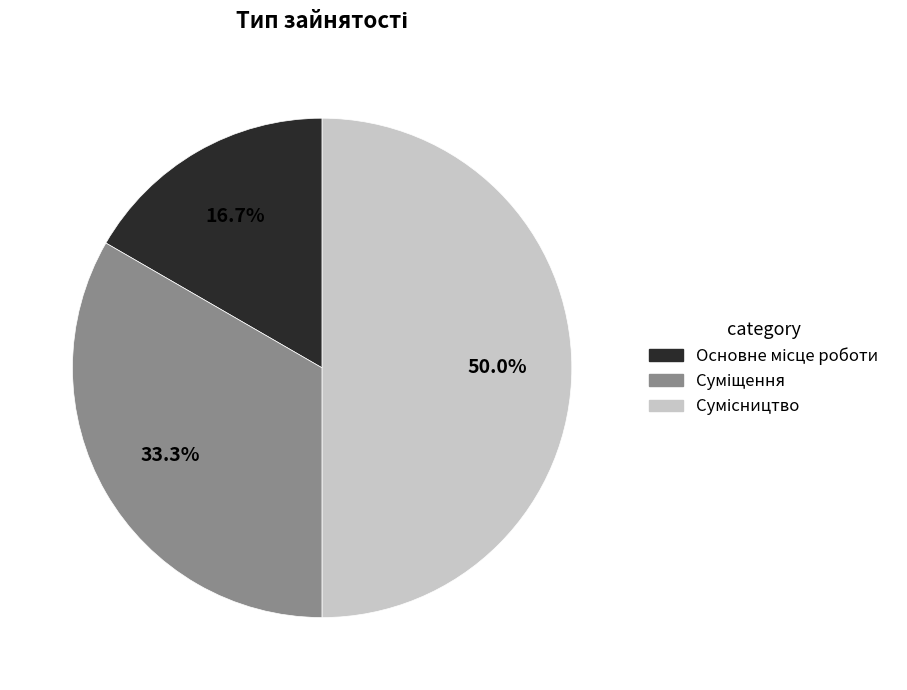

What is the smallest slice in the pie chart?

Основне місце роботи